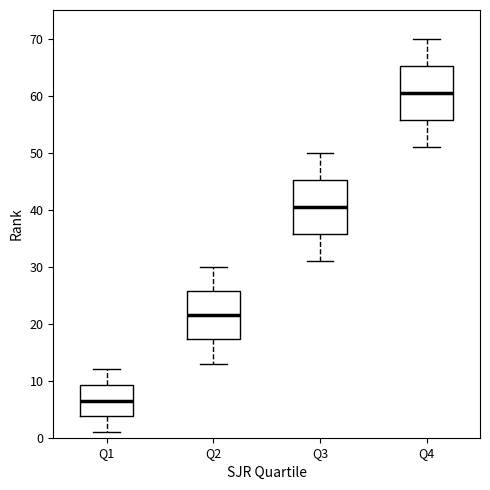

Which box has the highest median line?

Q4